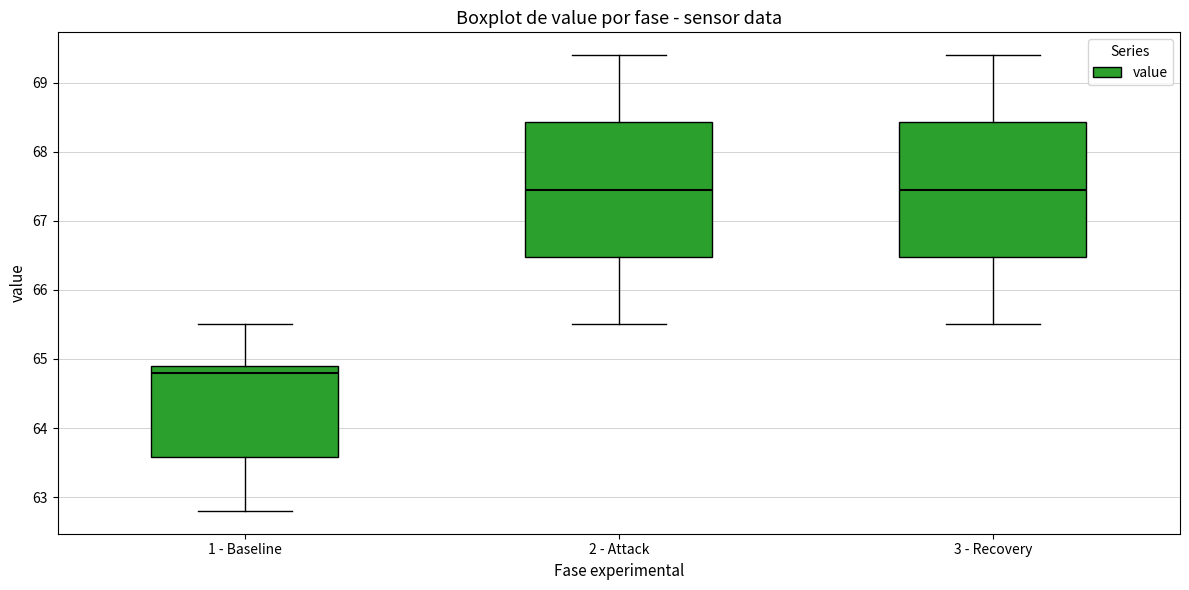

Reading left to right, transcribe this box plot: for each box, give where its median line is, the range the box spans, and where its two whiskers end, as read against the y-axis. The values are not printed on the chart, so give them approximately, as read against the axis.

1 - Baseline: median 64.8, box 63.6 to 64.9, whiskers 62.8 to 65.5
2 - Attack: median 67.5, box 66.5 to 68.4, whiskers 65.5 to 69.4
3 - Recovery: median 67.5, box 66.5 to 68.4, whiskers 65.5 to 69.4